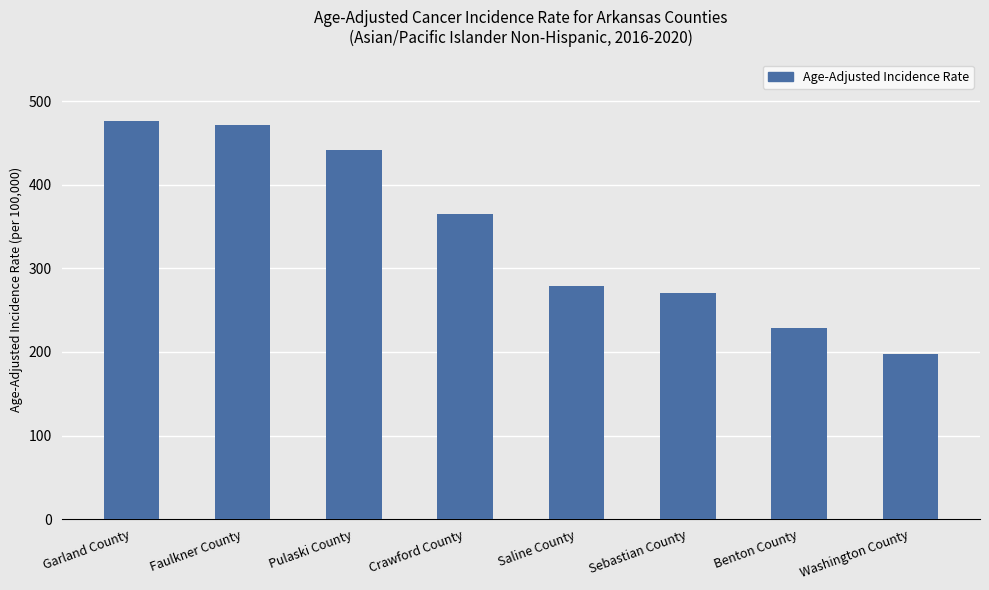

What value does the data have at Sebastian County?

271.1